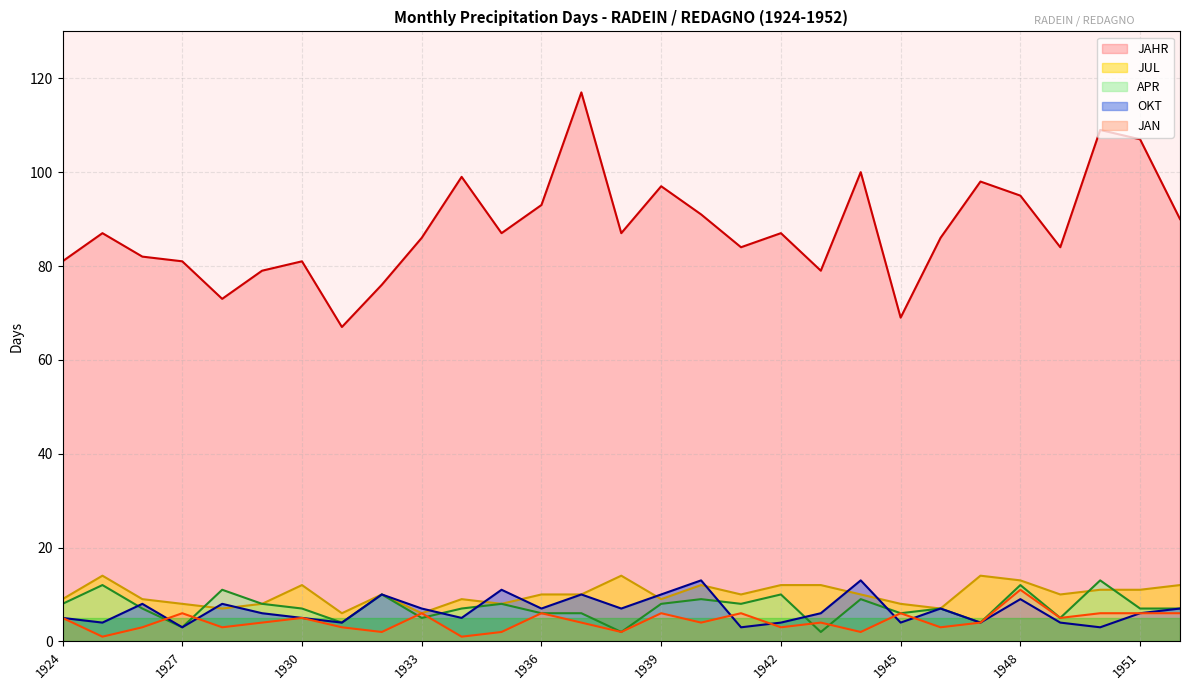

At how many categories does at least one series exceed 23?

29